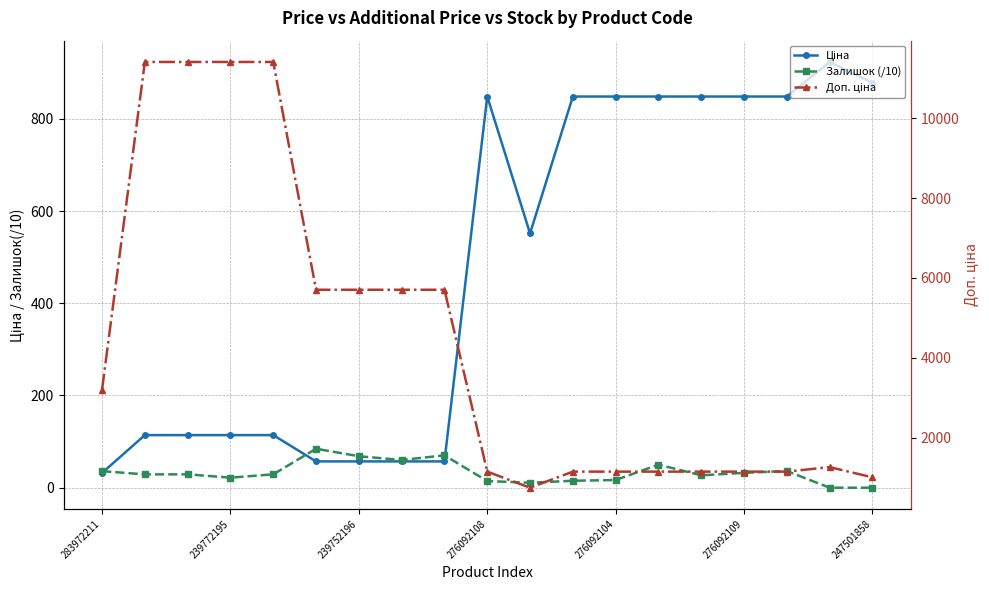

True or false: Доп. ціна has a value of 5705.0 at 7.

True